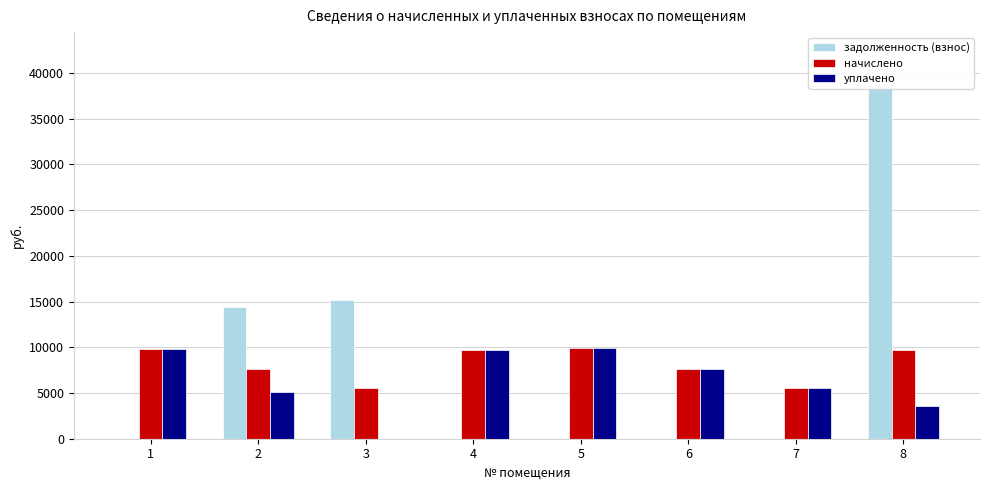

List the labels in order of уплачено value, largest first.

5, 1, 4, 6, 7, 2, 8, 3